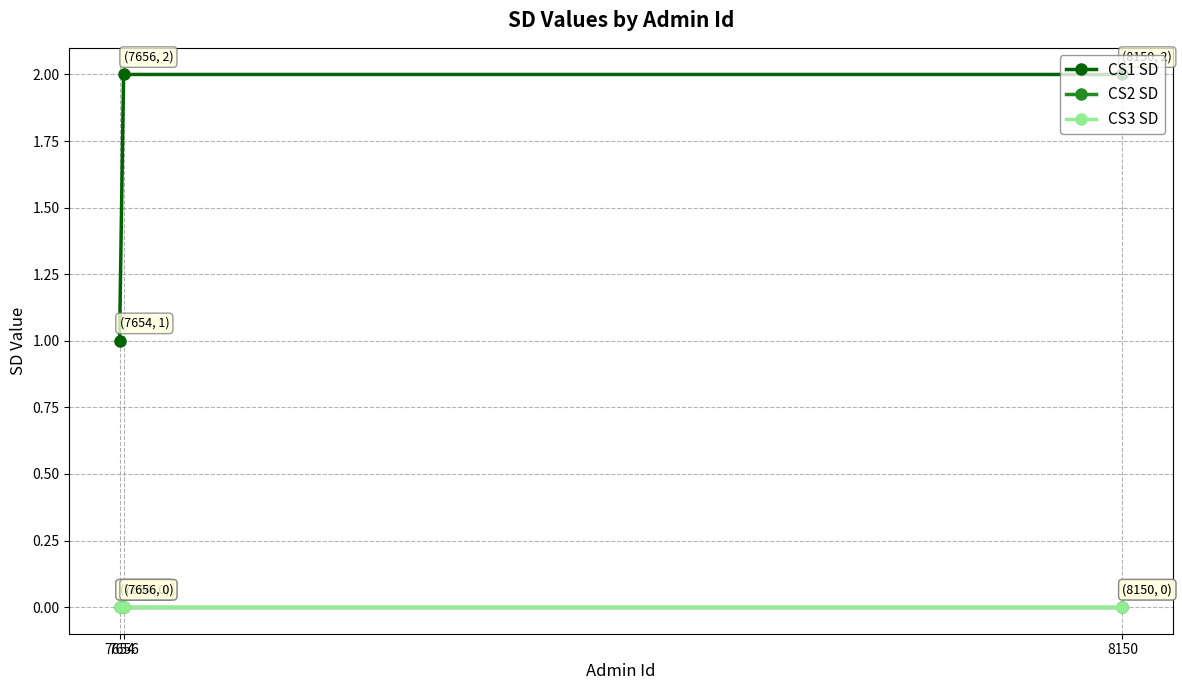

List the series in order of their peak value, lowest first.

CS2 SD, CS3 SD, CS1 SD